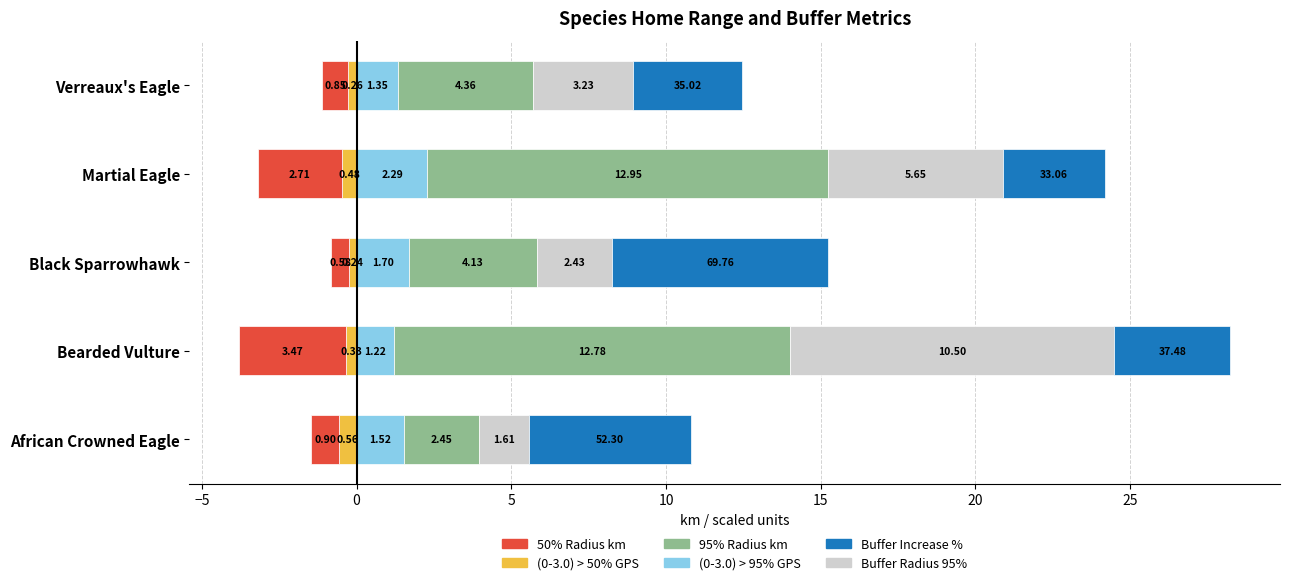

Reading left to right, what are all the values shown in this chart?

(0-3.0) > 50% GPS: -0.6	-0.3	-0.2	-0.5	-0.3
50% radius km: -0.9	-3.5	-0.6	-2.7	-0.8
(0-3.0) > 95% GPS: 1.5	1.2	1.7	2.3	1.4
95% radius km: 2.4	12.8	4.1	12.9	4.4
buffer radius 95%: 1.6	10.5	2.4	5.7	3.2
buffer increase%: 5.2	3.7	7.0	3.3	3.5